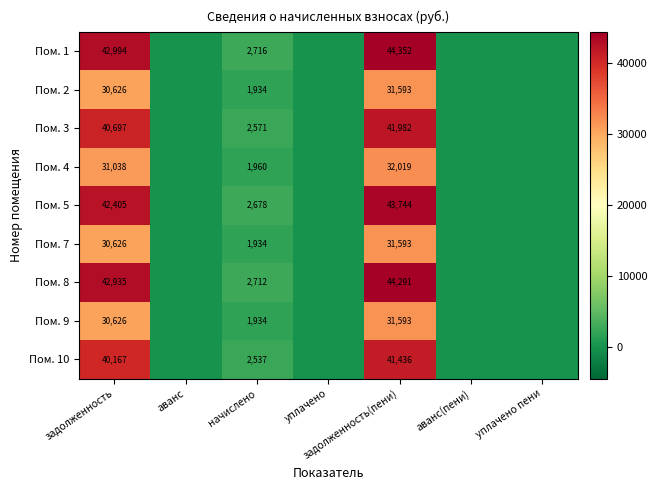

The value of Пом. 10 at начислено is 1297. True or false?

False